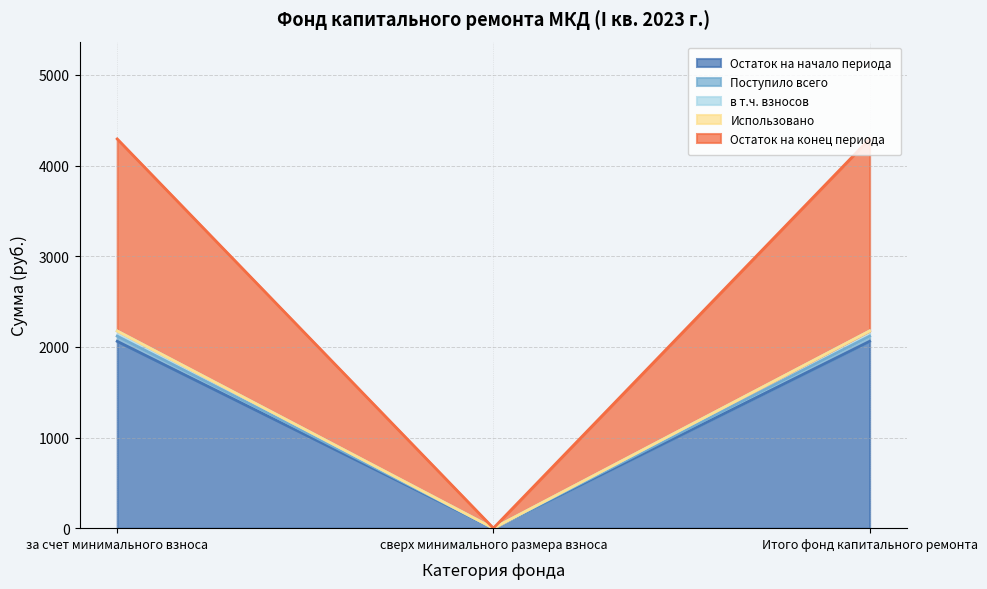

How many data points in Остаток на конец периода are less than 2175?

1